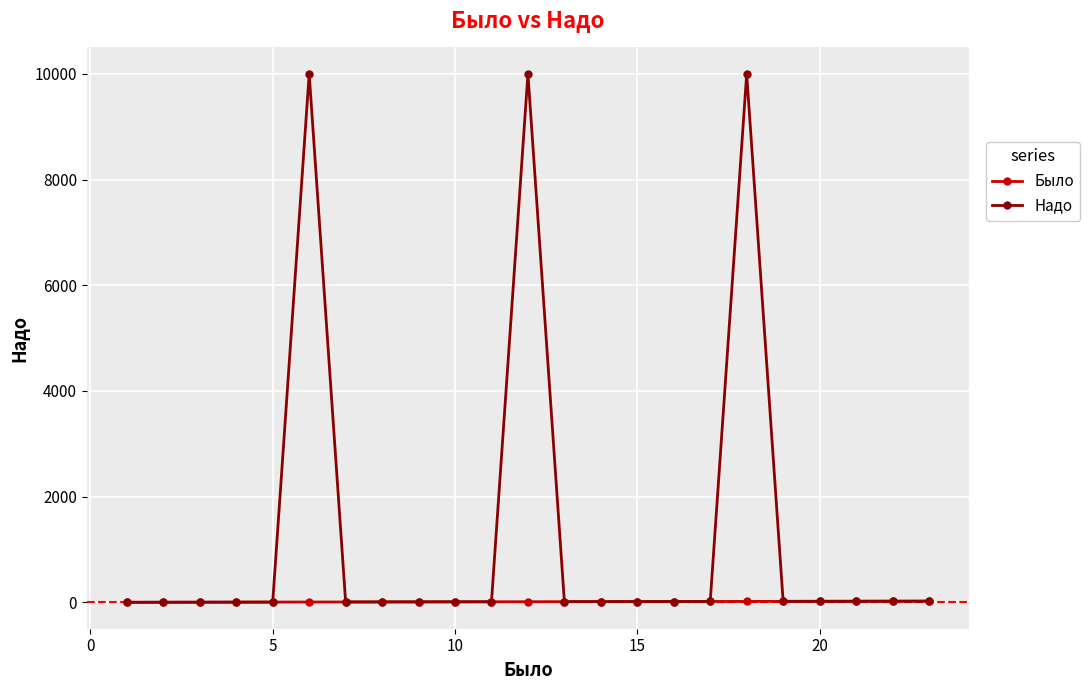

What is the highest value of the Надо series?

9999